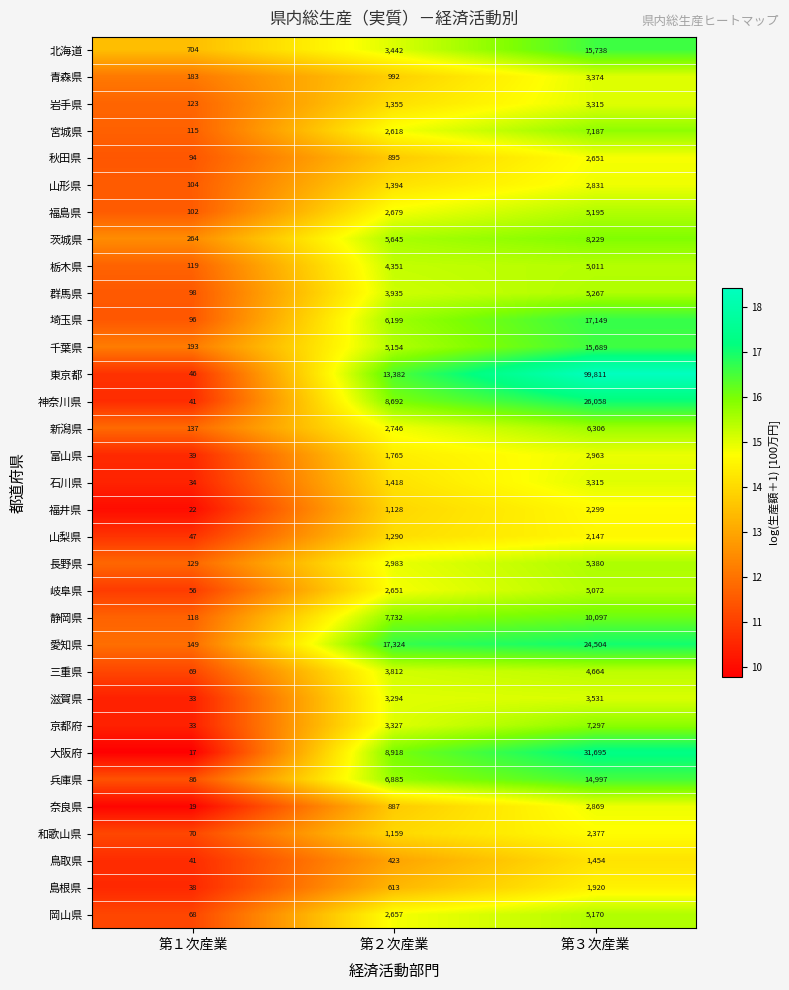

Which series has the largest range (max minus min)?

東京都